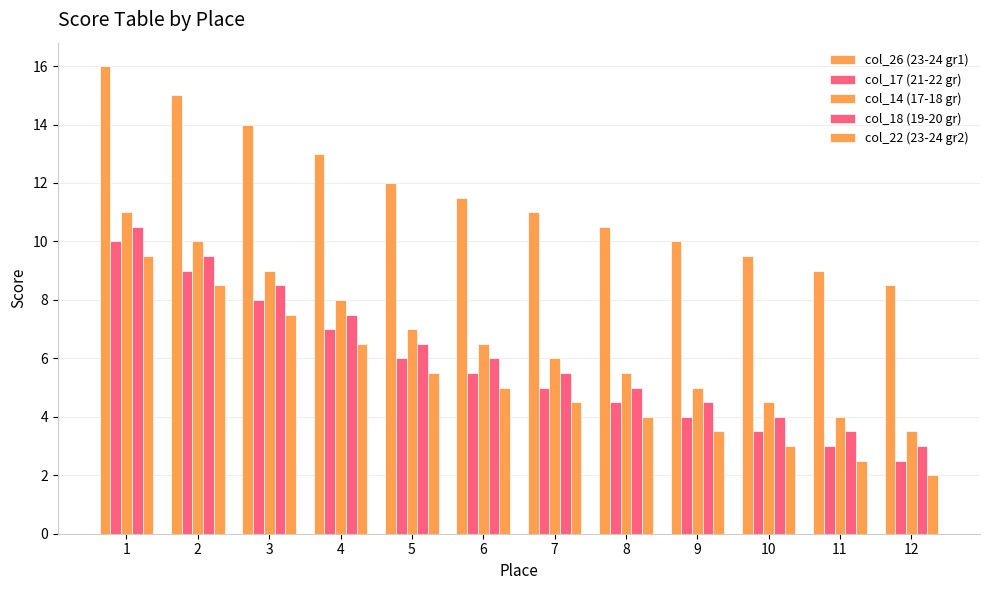

What is the spread (max minus min) of values at 12?

6.5